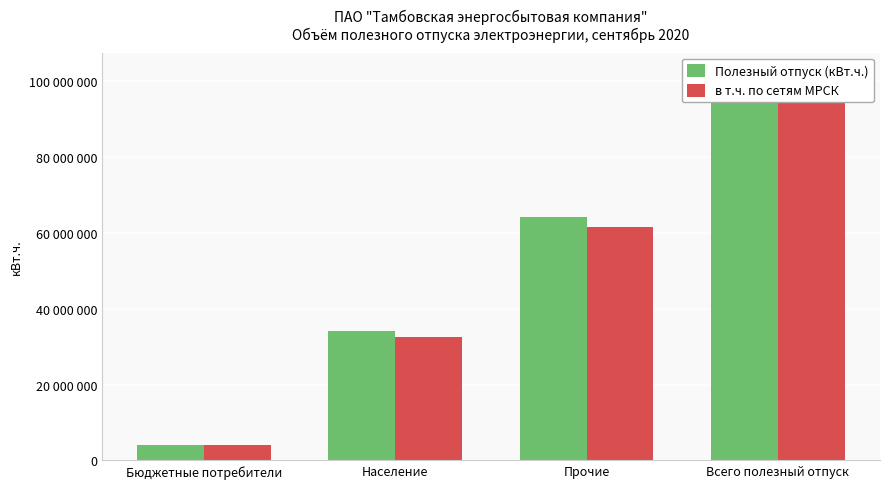

What are all the series names shown in the legend?

Полезный отпуск (кВт.ч.), в т.ч. по сетям МРСК